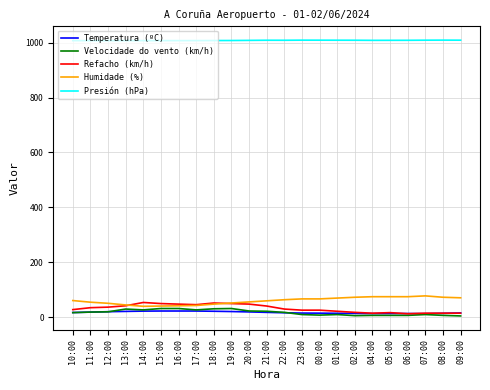

The value of Velocidade do vento (km/h) at 13:00 is 30.0. True or false?

True